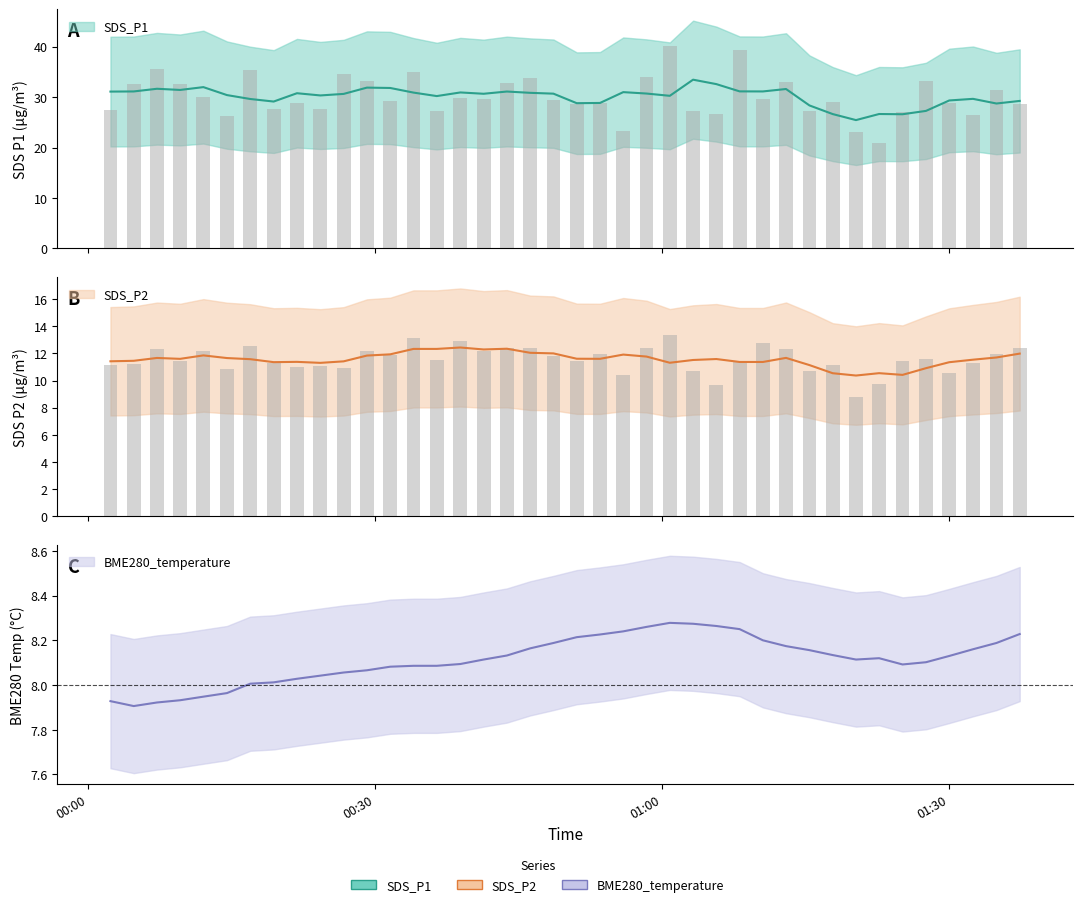

Which label corresponds to the smallest value in the chart?

2023/11/05 01:20:18